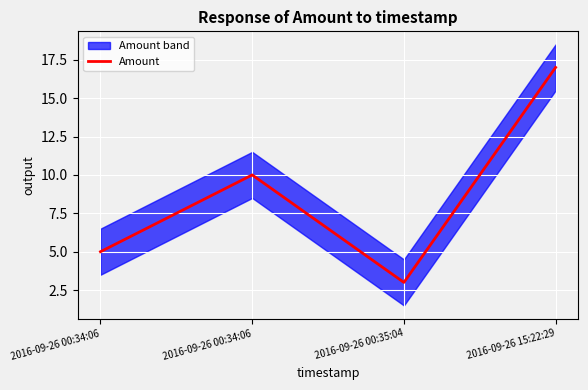

What is the difference between the maximum and minimum values?

14